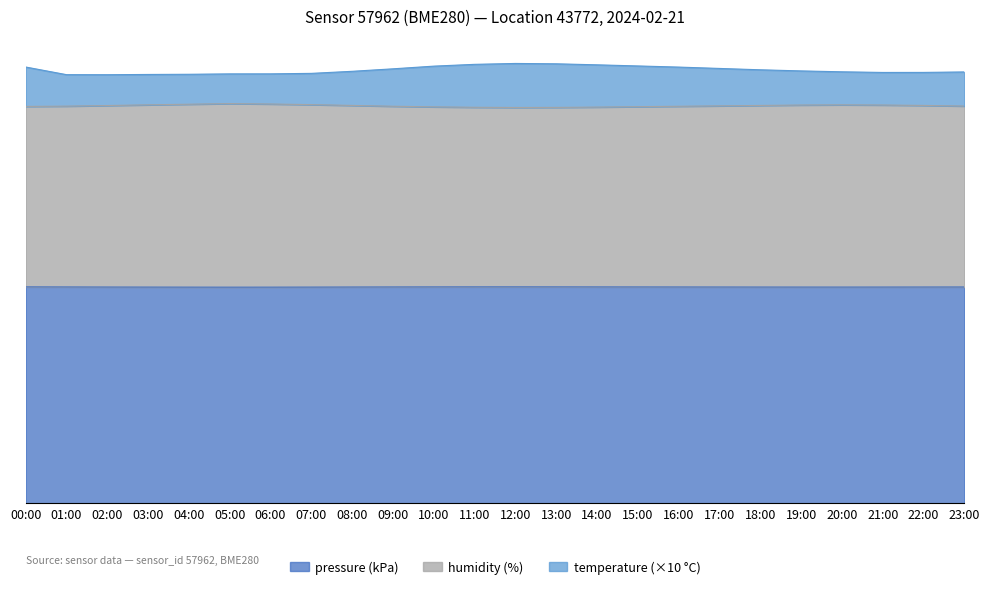

What is the lowest value of the pressure series?

98.2